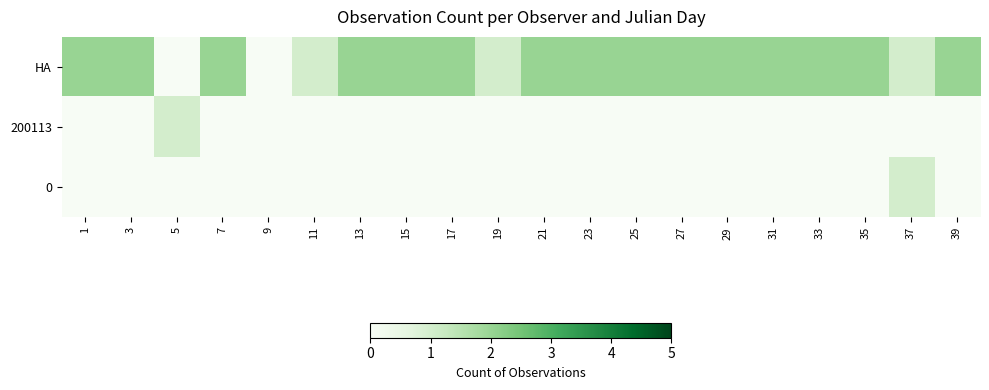

What is the difference between the highest and lowest values at 29?

2